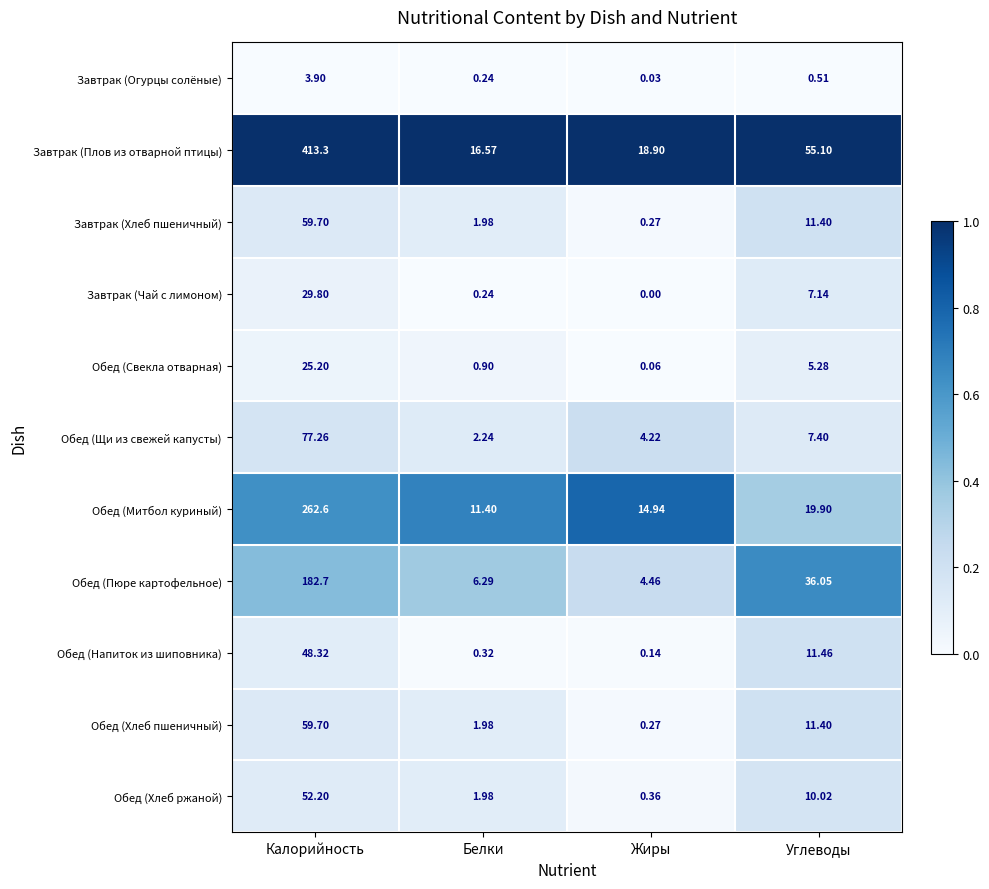

List the labels in order of Завтрак (Хлеб пшеничный) value, largest first.

Калорийность, Углеводы, Белки, Жиры